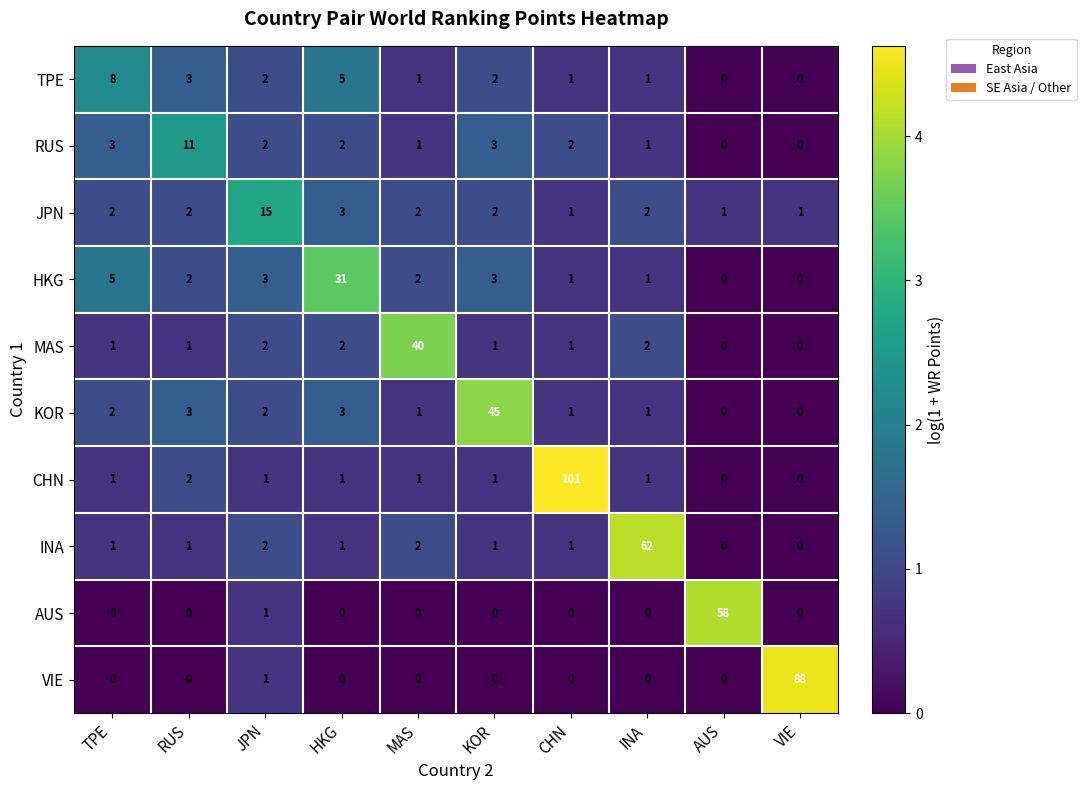

What is the average value of the INA series?

7